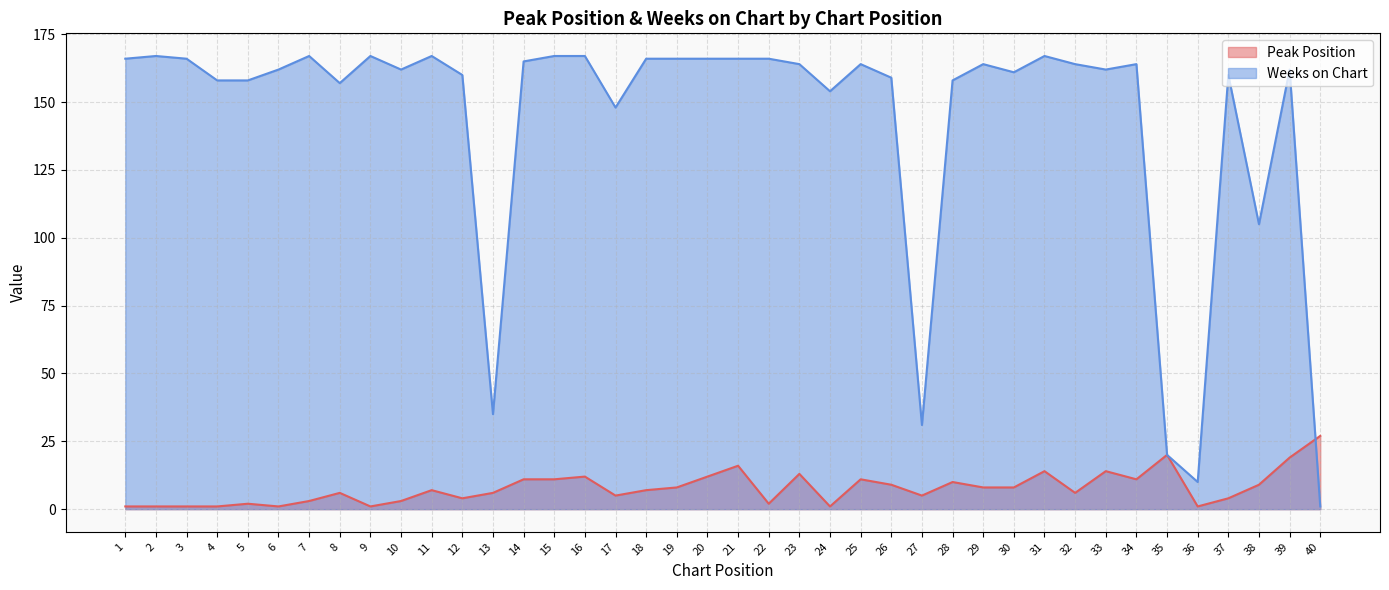

What is the difference between the highest and lowest values at 34?

153